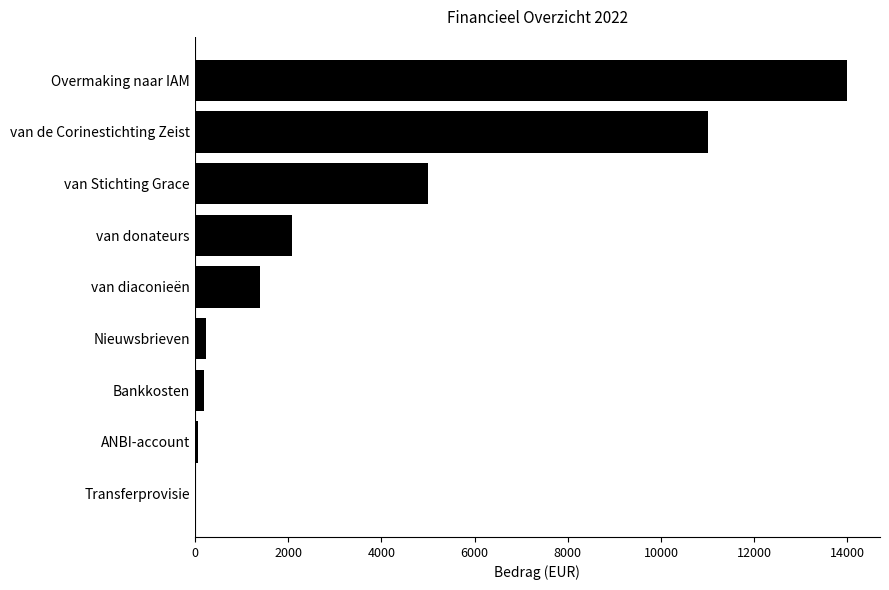

The chart shows a value of 8255.8 at van Stichting Grace. True or false?

False